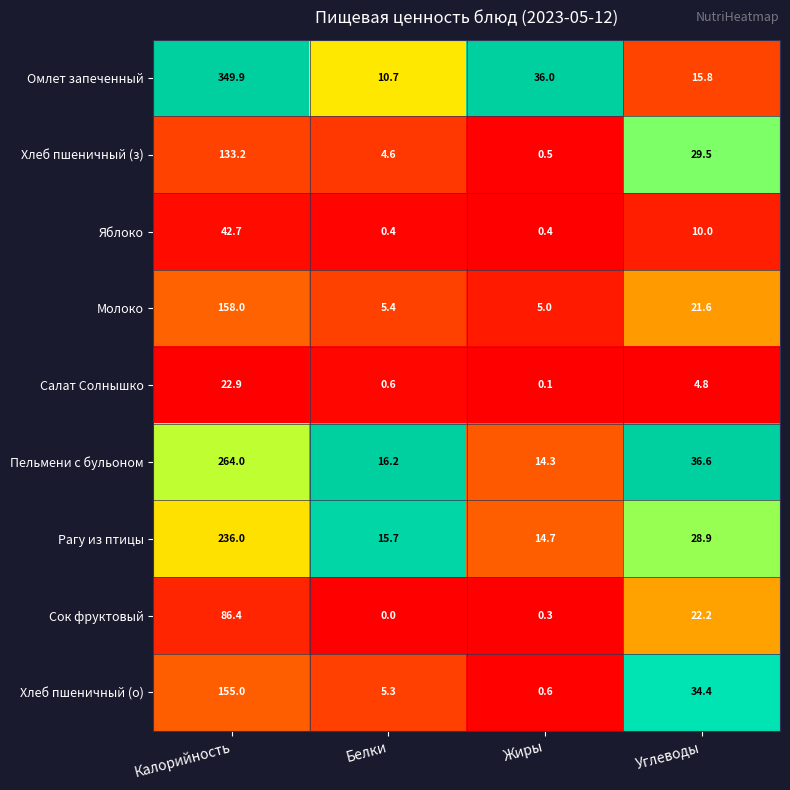

What is the difference between the highest and lowest values at Белки?

16.2